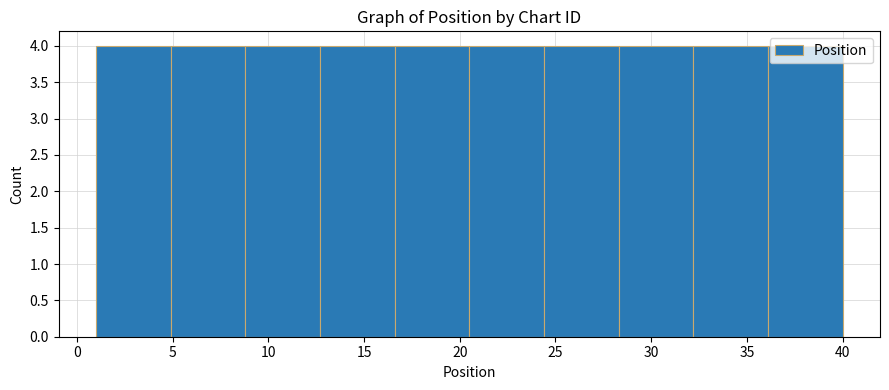

Reading left to right, list every bar in this chart as the range it spans on the x-axis followed by its height. Neither the bar edges nor the heights are printed on the chart, so give them approximately, as read against the axes.

1.0 to 4.9: 4
4.9 to 8.8: 4
8.8 to 12.7: 4
12.7 to 16.6: 4
16.6 to 20.5: 4
20.5 to 24.4: 4
24.4 to 28.3: 4
28.3 to 32.2: 4
32.2 to 36.1: 4
36.1 to 40.0: 4